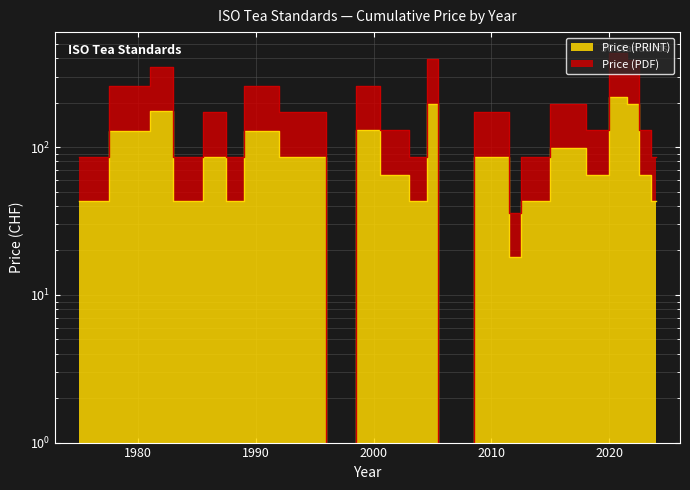

At which label does Price (PDF) first exceed 65?

1980